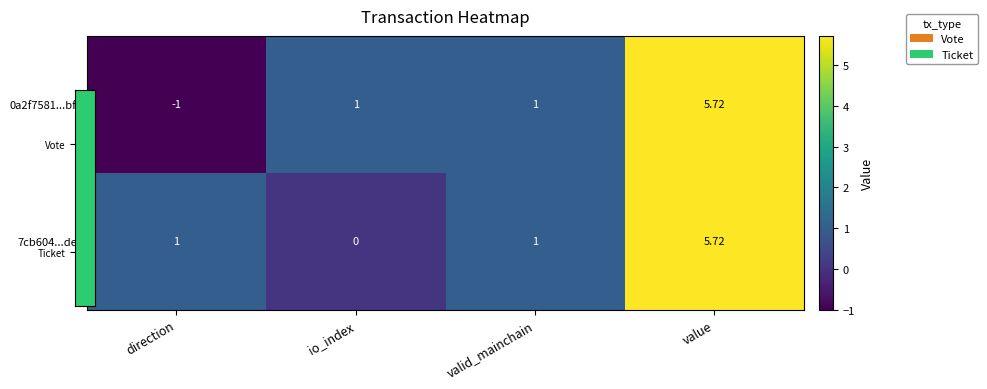

Which category has the highest value across all series?

value